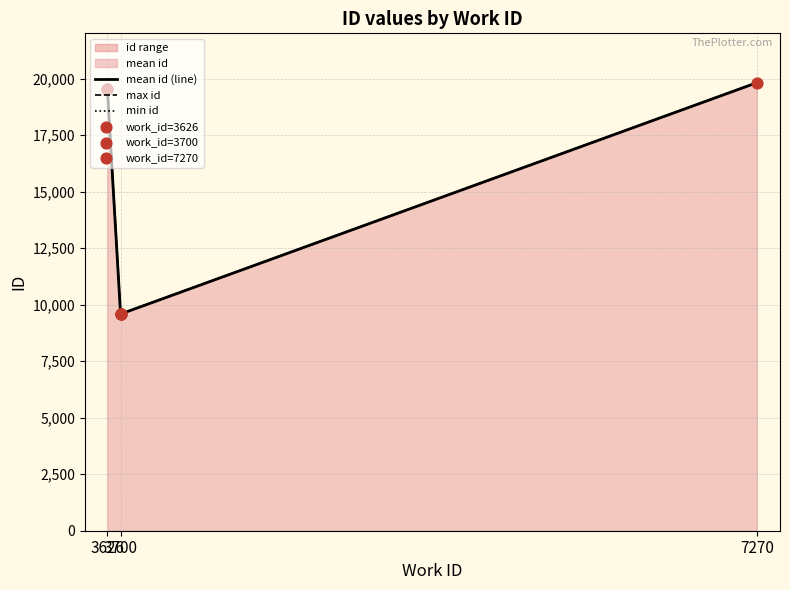

Between 3700 and 3700, which is larger?

3700